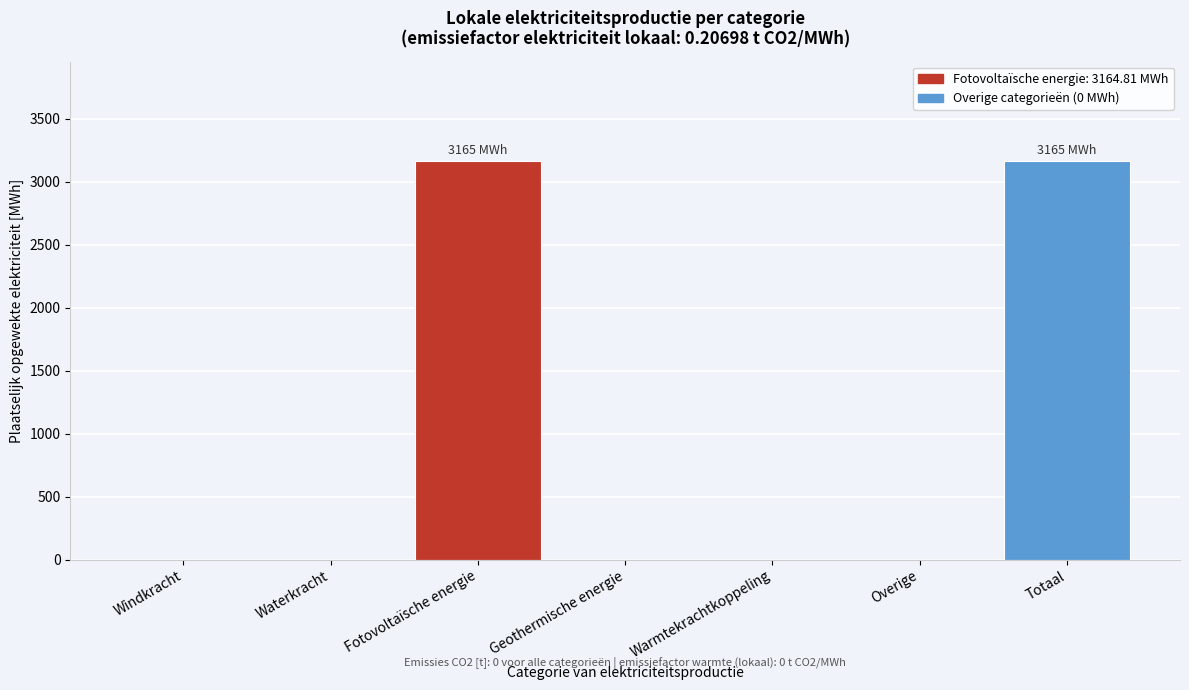

Reading left to right, extract all data points from this chart.

Windkracht=0.0	Waterkracht=0.0	Fotovoltaïsche energie=3164.8	Geothermische energie=0.0	Warmtekrachtkoppeling=0.0	Overige=0.0	Totaal=3164.8